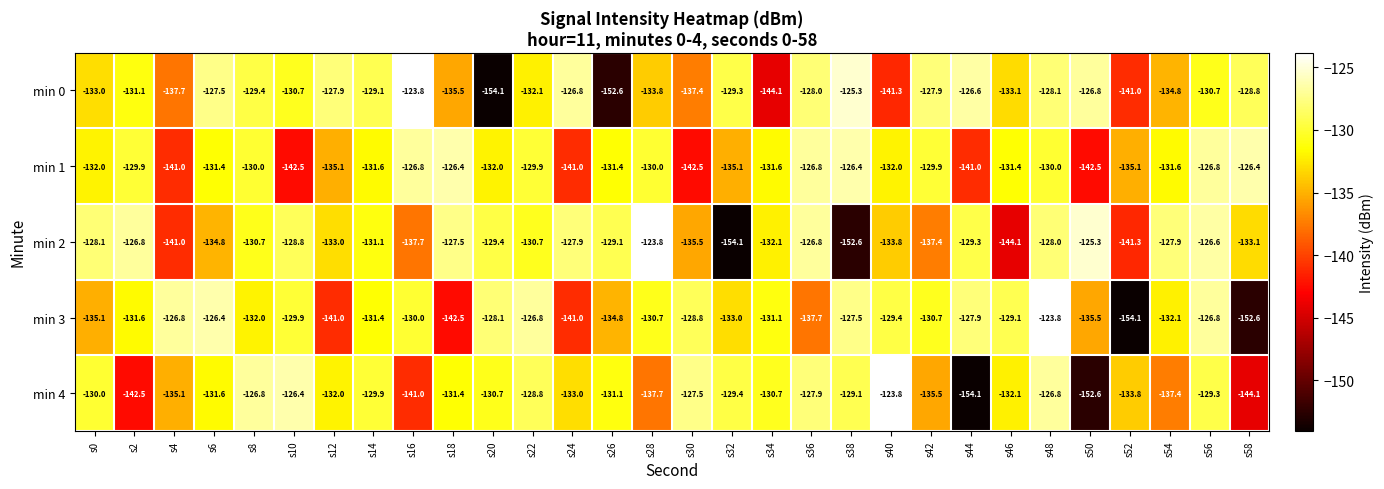

The min 4 series shows -183.8 at s34. True or false?

False